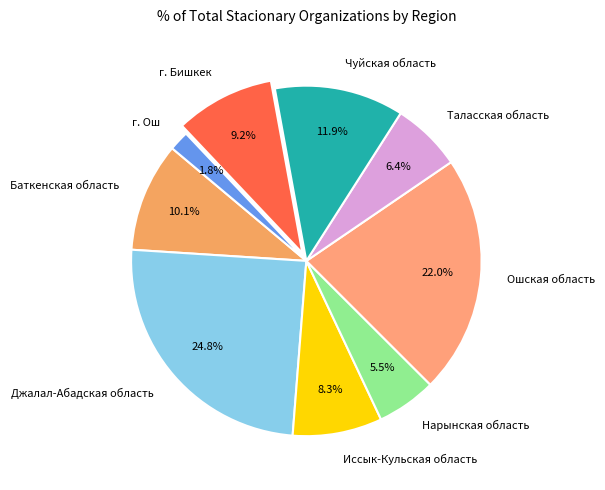

To the nearest percent, what portion does Джалал-Абадская область represent?

25%